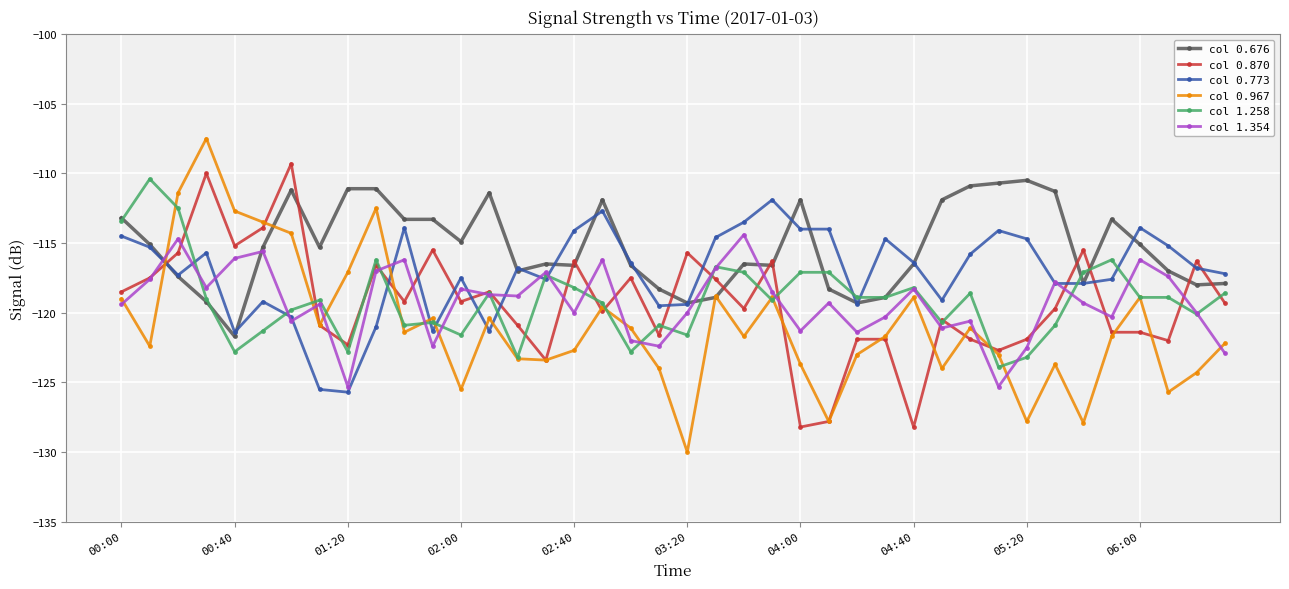

At how many categories does at least one series exceed -127?

40